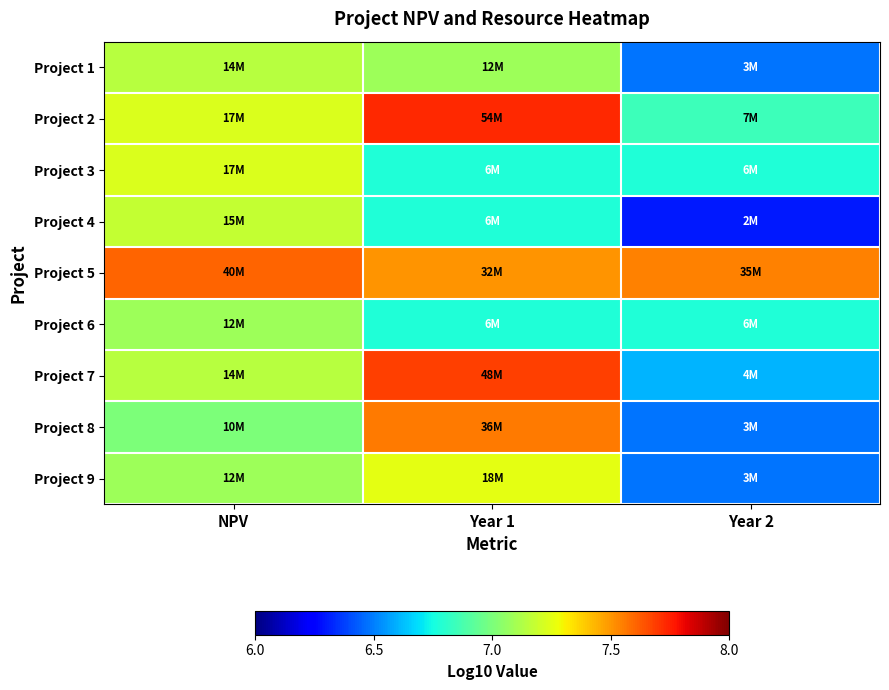

Reading left to right, list all the values displayed in this chart.

Project 1: NPV=7.1	Year 1=7.1	Year 2=6.5
Project 2: NPV=7.2	Year 1=7.7	Year 2=6.8
Project 3: NPV=7.2	Year 1=6.8	Year 2=6.8
Project 4: NPV=7.2	Year 1=6.8	Year 2=6.3
Project 5: NPV=7.6	Year 1=7.5	Year 2=7.5
Project 6: NPV=7.1	Year 1=6.8	Year 2=6.8
Project 7: NPV=7.1	Year 1=7.7	Year 2=6.6
Project 8: NPV=7.0	Year 1=7.6	Year 2=6.5
Project 9: NPV=7.1	Year 1=7.3	Year 2=6.5